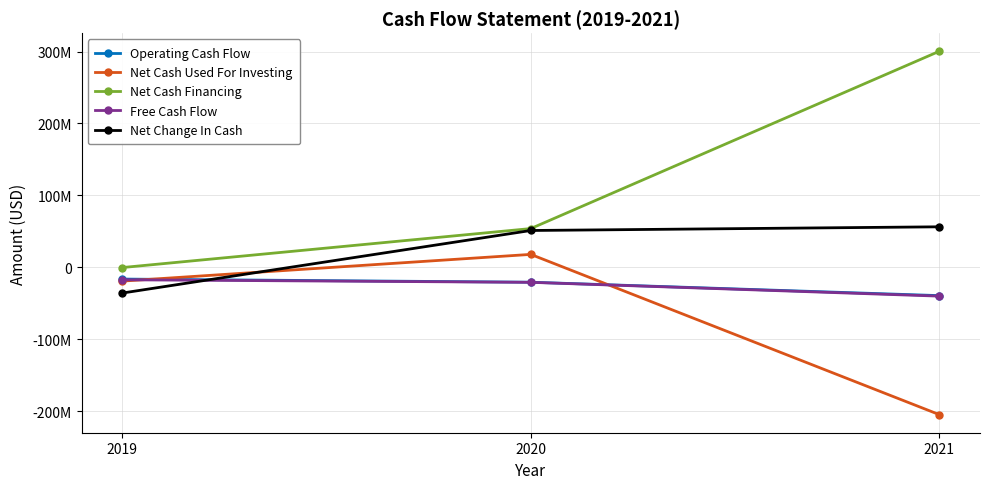

Which series changed the most between 2020 and 2021?

Net Cash Financing